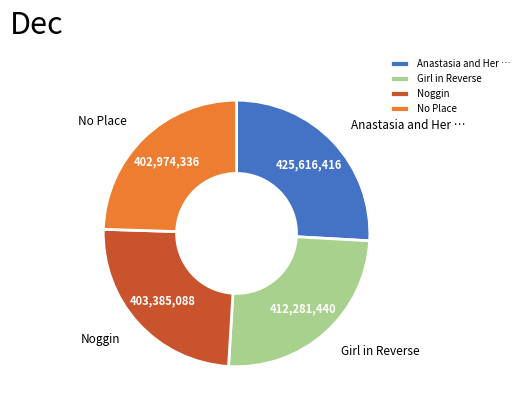

Which has a higher value, Noggin or Girl in Reverse?

Girl in Reverse